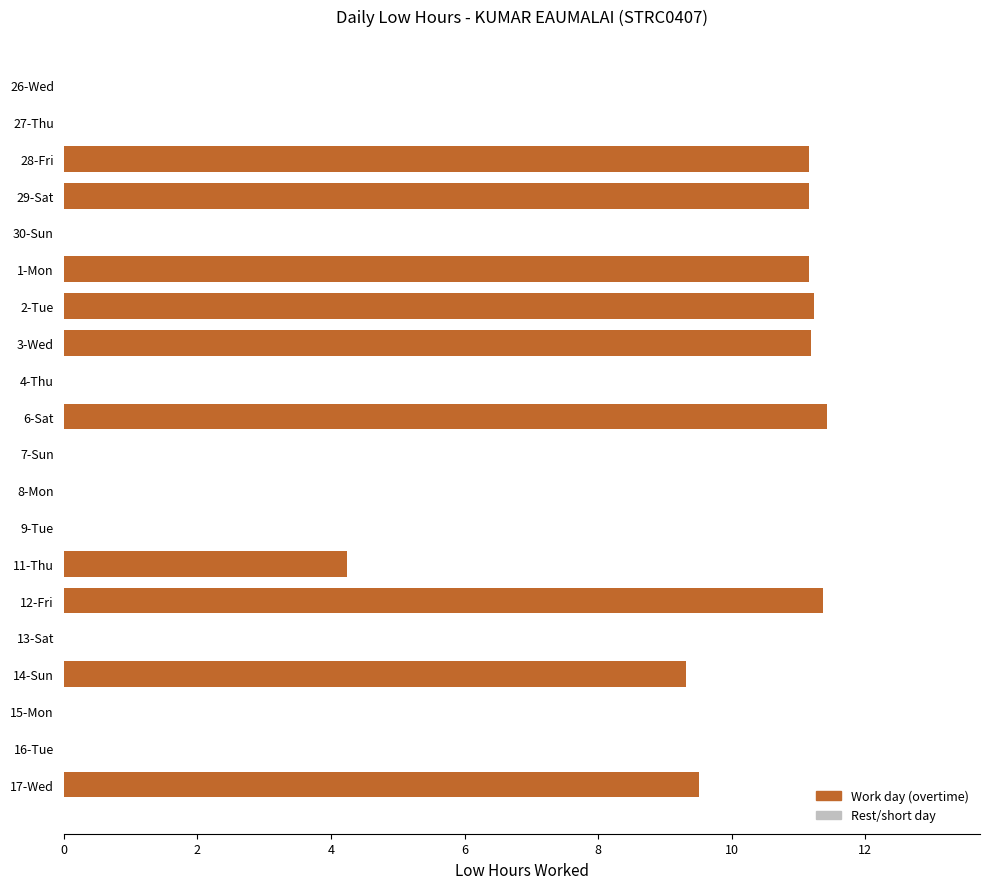

Approximately how many times larger is the value at 11-Thu compared to 3-Wed?

0.4